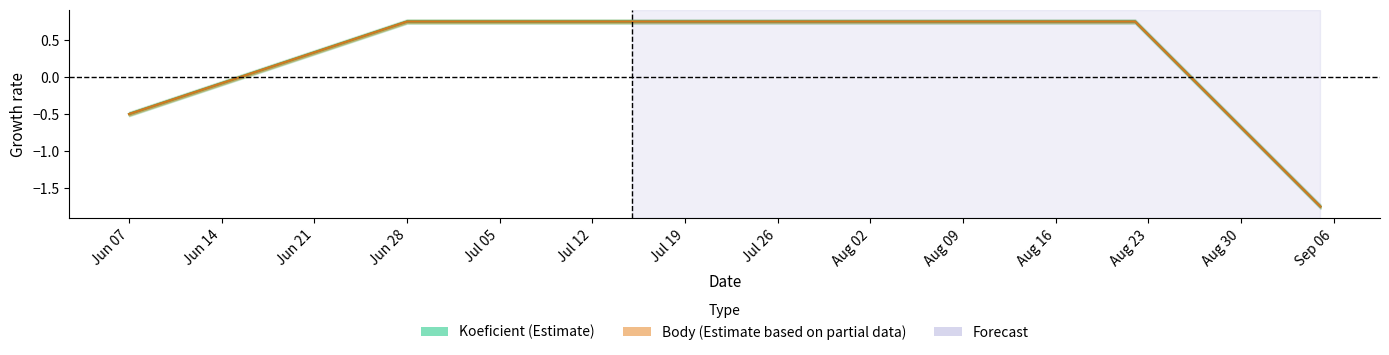

Which series changed the most between 2008-06-28 and 2008-07-03?

Koeficient